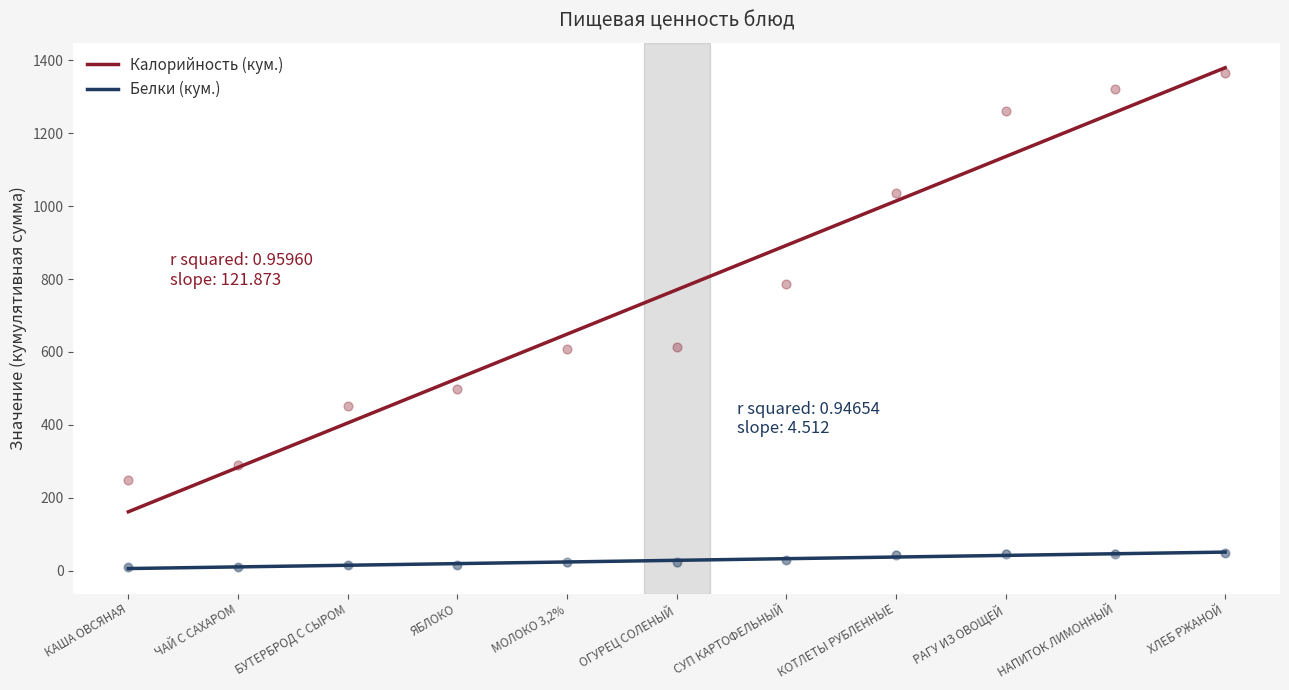

At which category is the sum across all series the highest?

ХЛЕБ РЖАНОЙ